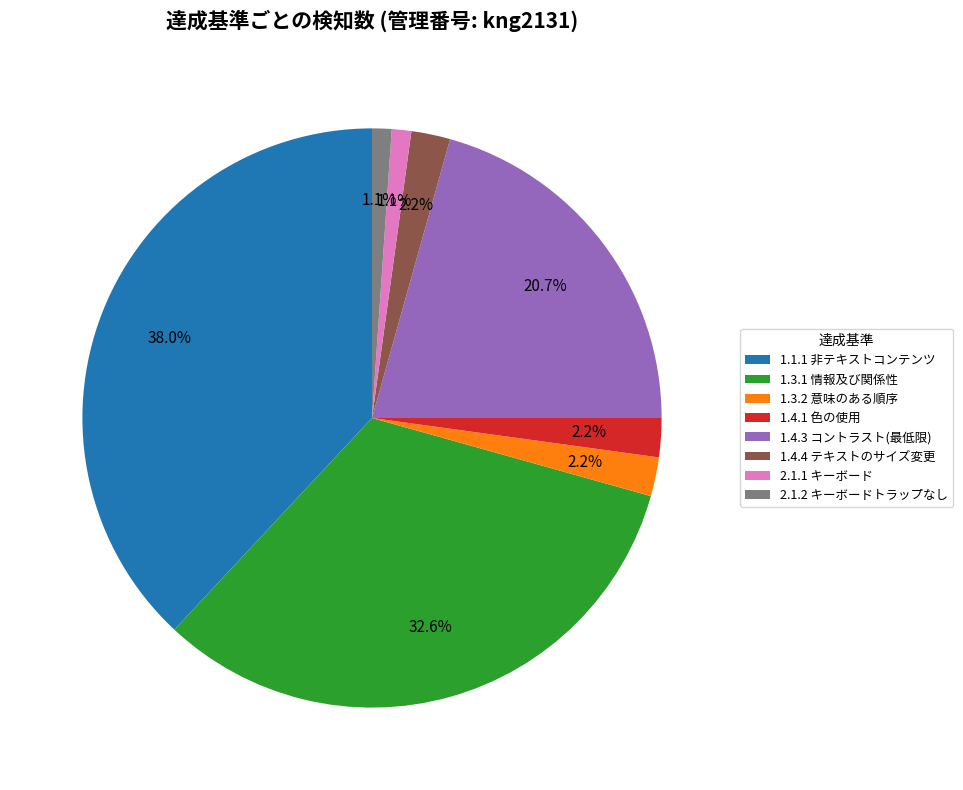

Which category has the biggest portion of the pie?

1.1.1 非テキストコンテンツ